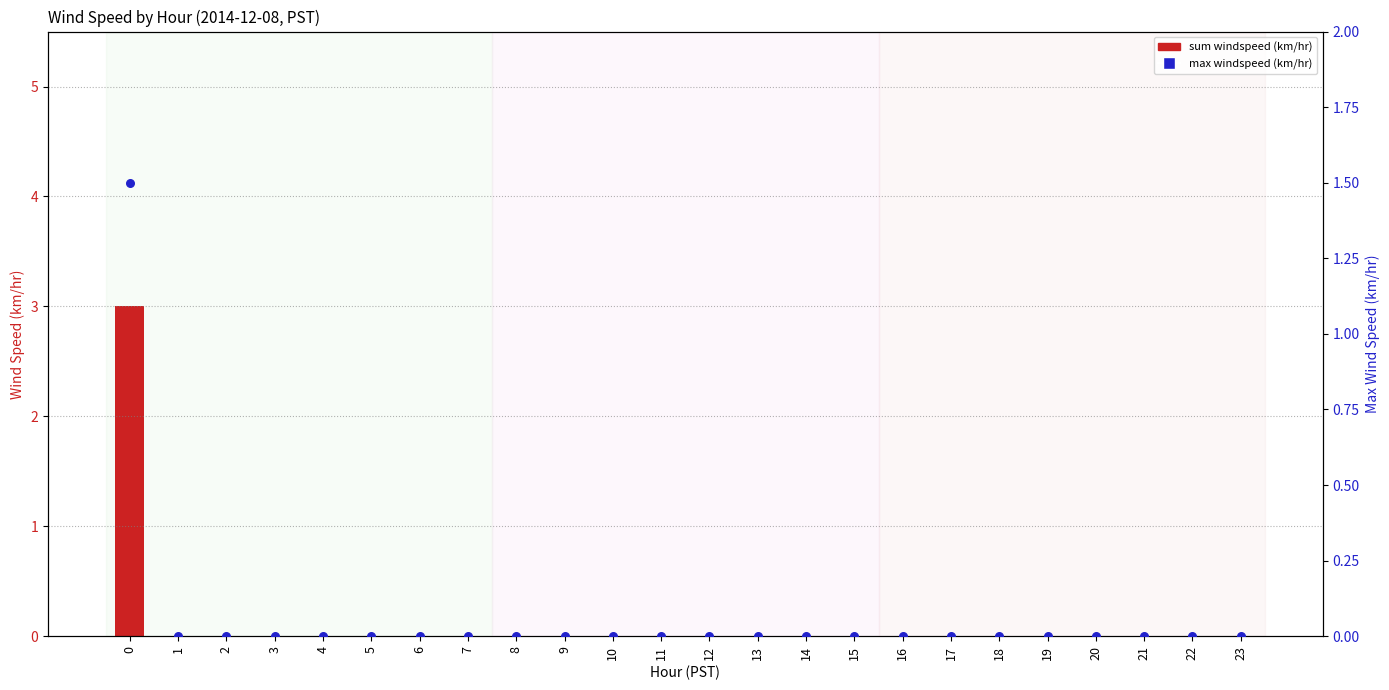

Is the value of max windspeed (km/hr) at 7 greater than the value of sum windspeed (km/hr) at 22?

No